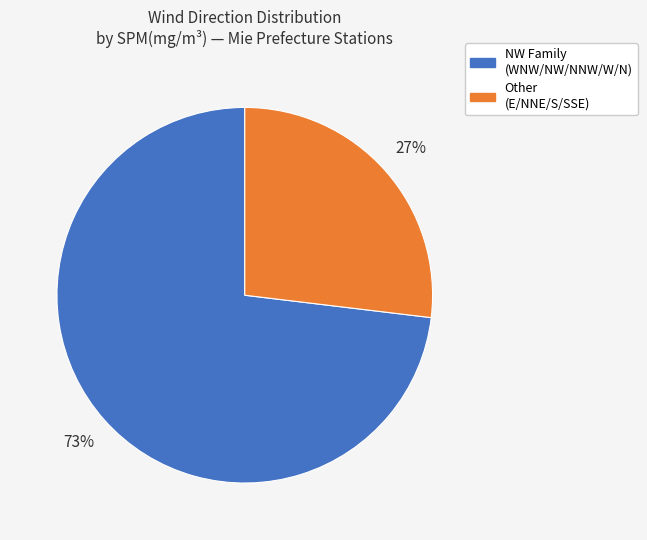

Does any single category account for the majority?

Yes